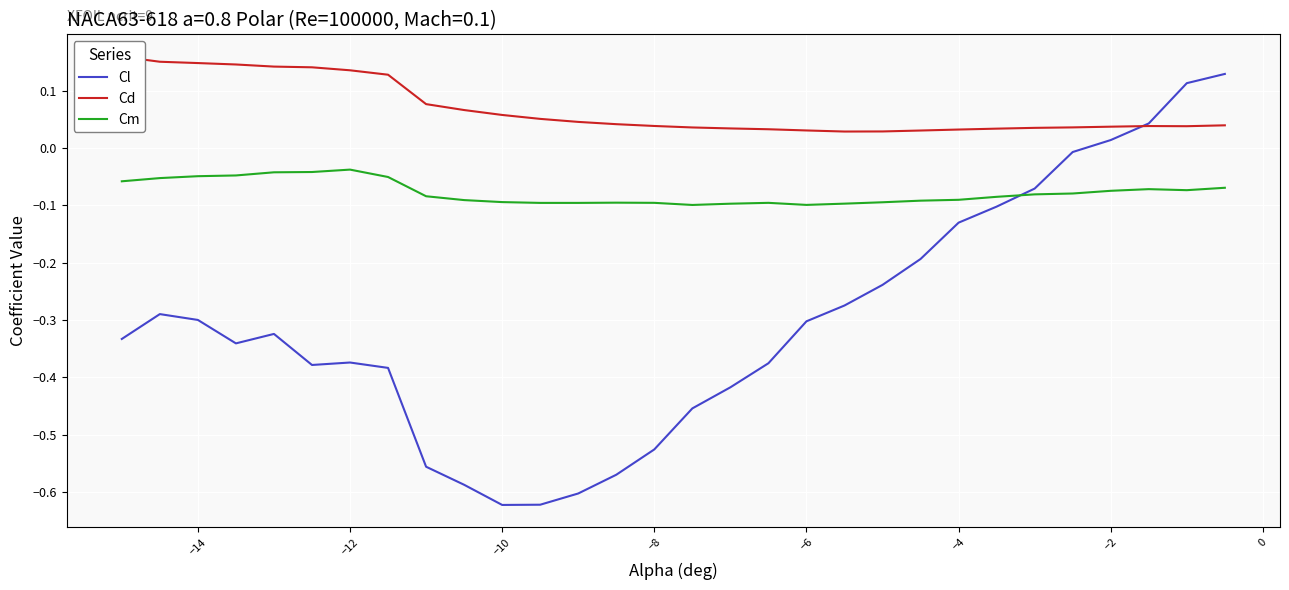

Reading left to right, extract all data points from this chart.

Cl: -0.3	-0.3	-0.3	-0.3	-0.3	-0.4	-0.4	-0.4	-0.6	-0.6	-0.6	-0.6	-0.6	-0.6	-0.5	-0.5	-0.4	-0.4	-0.3	-0.3	-0.2	-0.2	-0.1	-0.1	-0.1	-0.0	0.0	0.0	0.1	0.1
Cd: 0.2	0.2	0.1	0.1	0.1	0.1	0.1	0.1	0.1	0.1	0.1	0.1	0.0	0.0	0.0	0.0	0.0	0.0	0.0	0.0	0.0	0.0	0.0	0.0	0.0	0.0	0.0	0.0	0.0	0.0
Cm: -0.1	-0.1	-0.0	-0.0	-0.0	-0.0	-0.0	-0.1	-0.1	-0.1	-0.1	-0.1	-0.1	-0.1	-0.1	-0.1	-0.1	-0.1	-0.1	-0.1	-0.1	-0.1	-0.1	-0.1	-0.1	-0.1	-0.1	-0.1	-0.1	-0.1